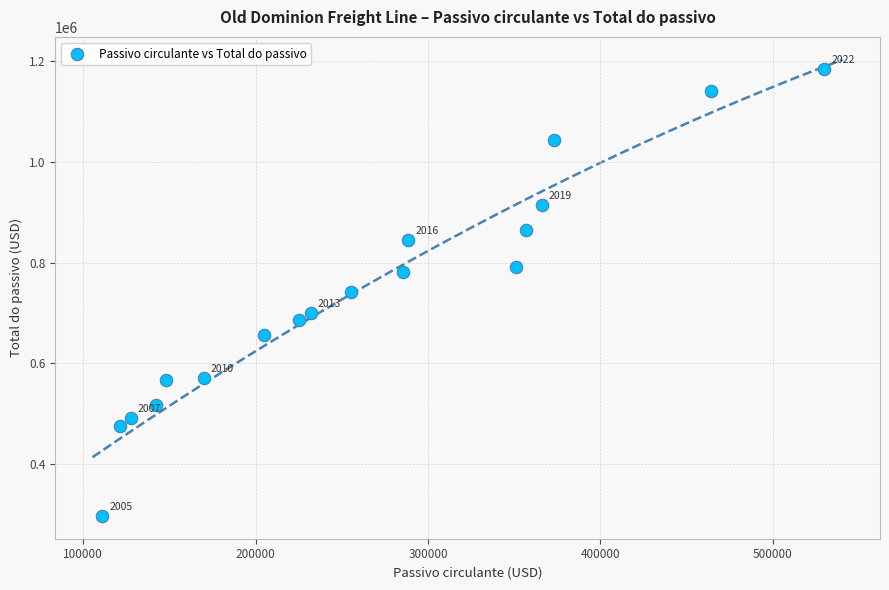

What is the range of X values (max minus min)?

418765